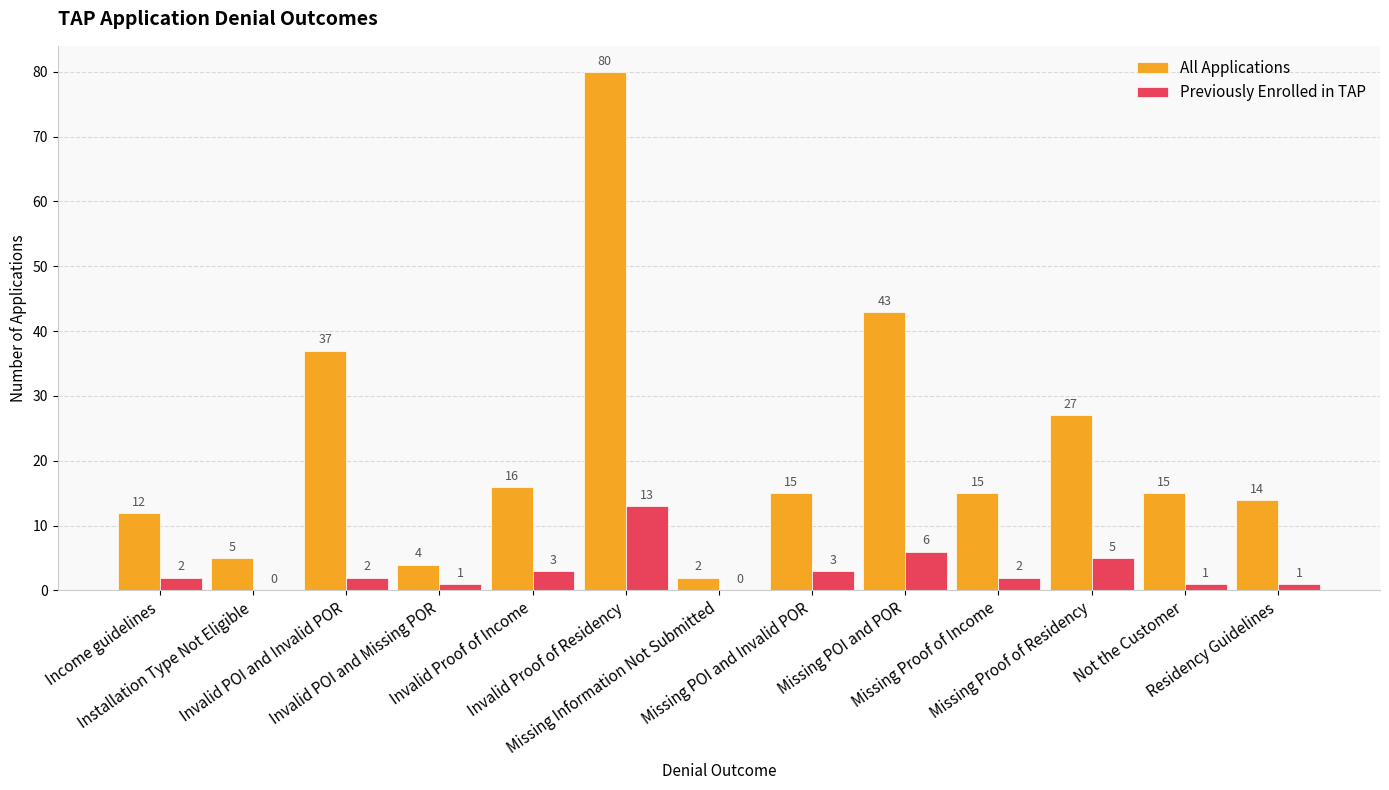

What is the spread (max minus min) of values at Missing POI and POR?

37